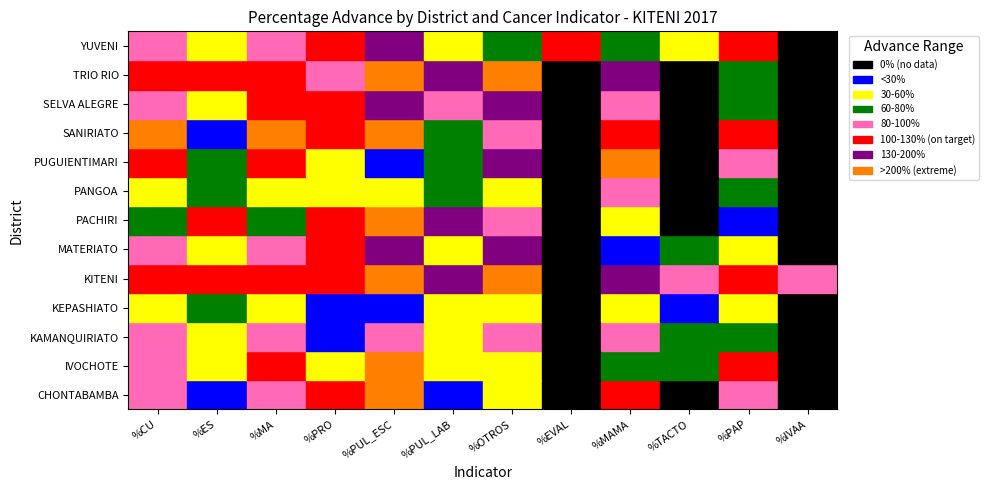

At how many categories does at least one series exceed 170?

5